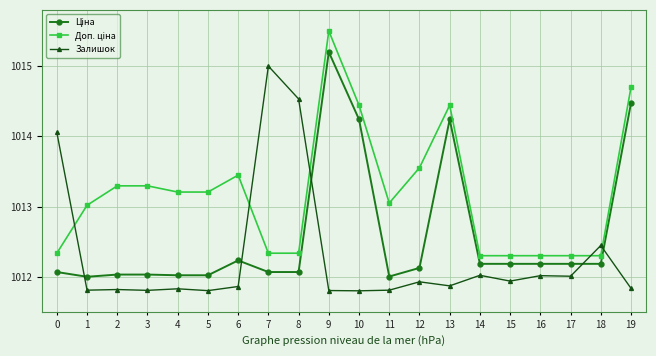

What is the greatest value displayed?

1015.5